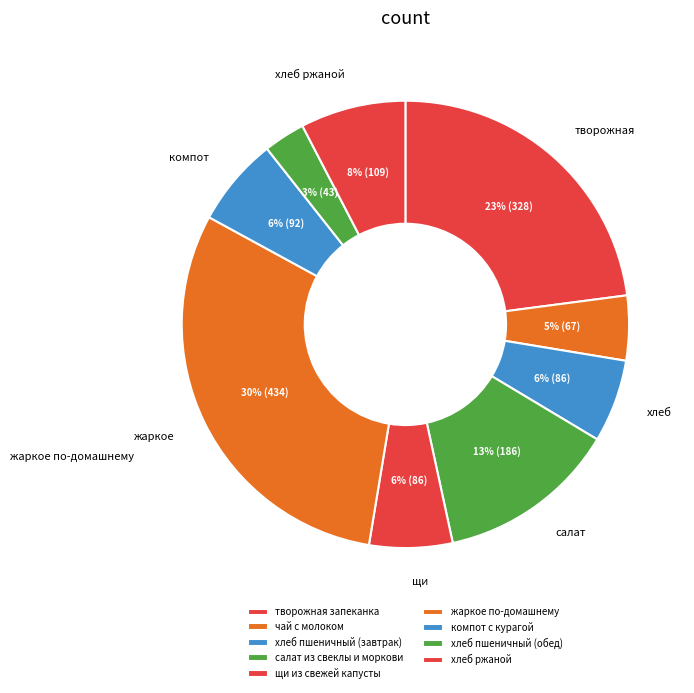

Is there a majority slice in this chart?

No